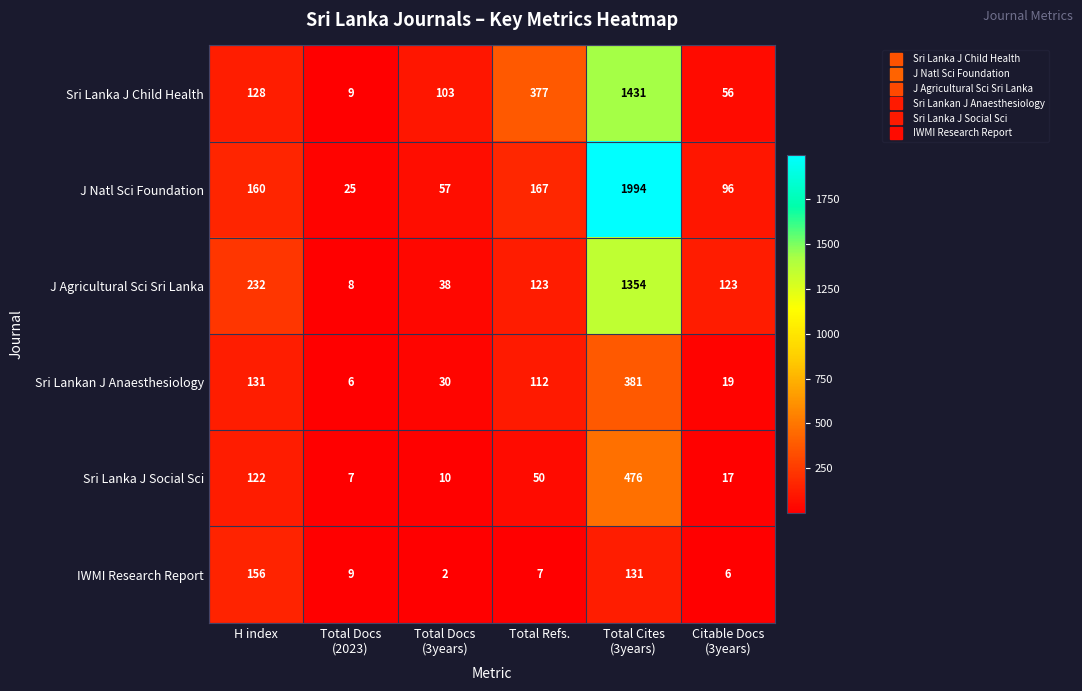

List the series in order of their peak value, highest first.

J Natl Sci Foundation, Sri Lanka J Child Health, J Agricultural Sci Sri Lanka, Sri Lanka J Social Sci, Sri Lankan J Anaesthesiology, IWMI Research Report